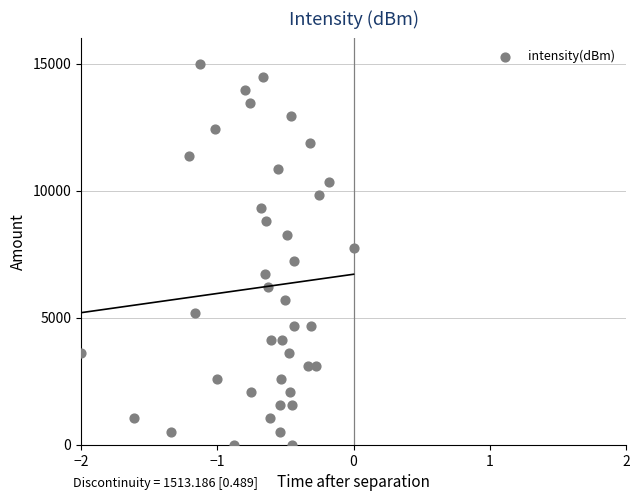

What is the range of Y values (max minus min)?

15000.0